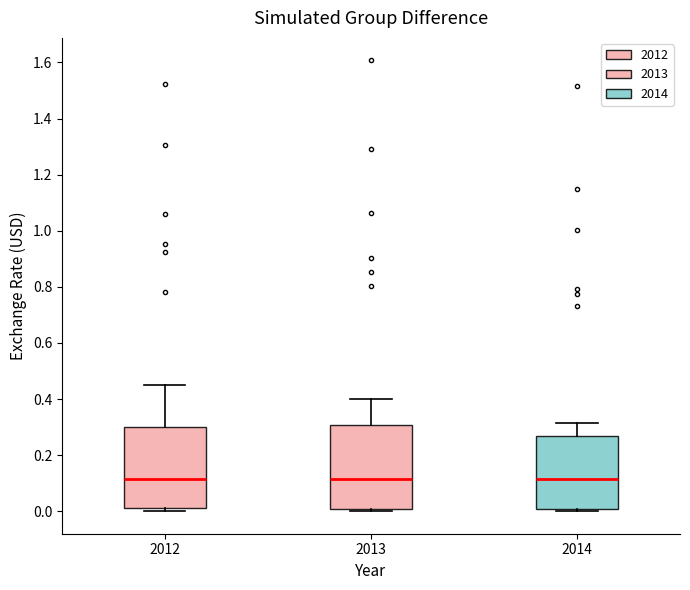

Reading left to right, transcribe this box plot: for each box, give where its median line is, the range the box spans, and where its two whiskers end, as read against the y-axis. The values are not printed on the chart, so give them approximately, as read against the axis.

2012: median 0.12, box 0.02 to 0.30, whiskers 0.00 to 0.44
2013: median 0.12, box 0.00 to 0.30, whiskers 0.00 (just below the box's lower edge) to 0.40
2014: median 0.12, box 0.00 to 0.26, whiskers 0.00 (just below the box's lower edge) to 0.32